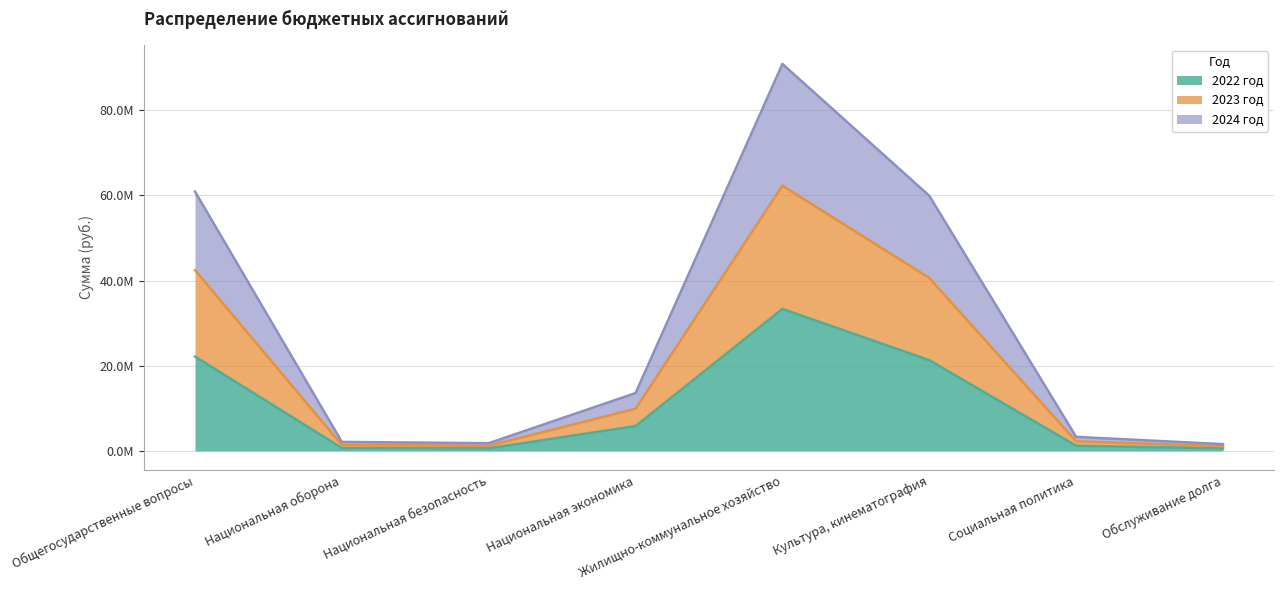

Does the chart have visible grid lines?

Yes